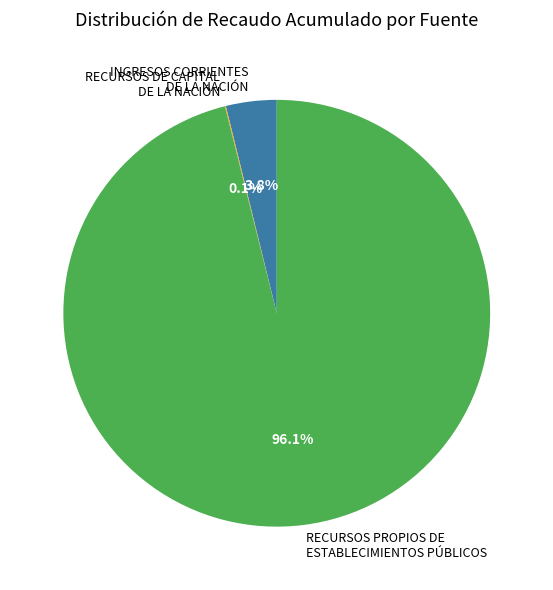

What portion of the pie excludes RECURSOS PROPIOS DE ESTABLECIMIENTOS PÚBLICOS?

3.9%